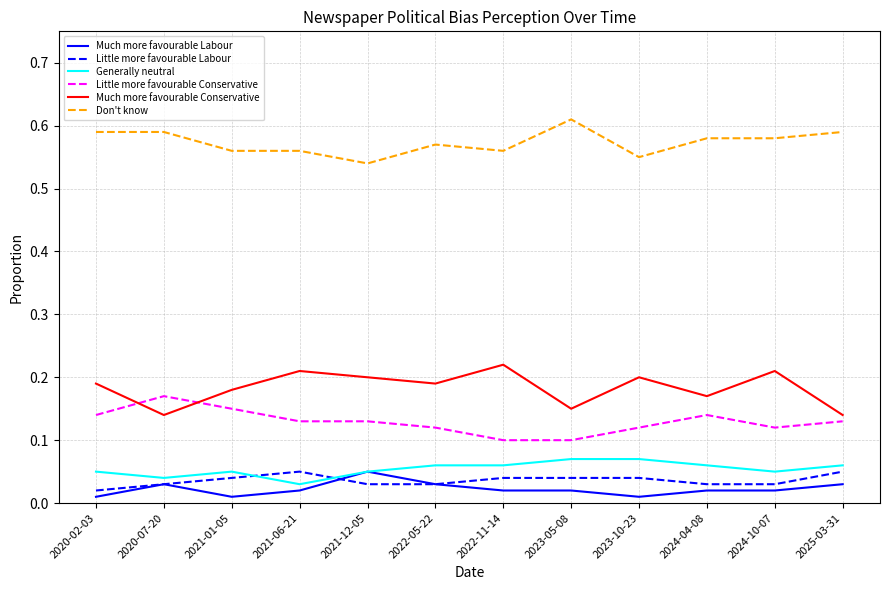

Which series has the largest total across all categories?

Don't know